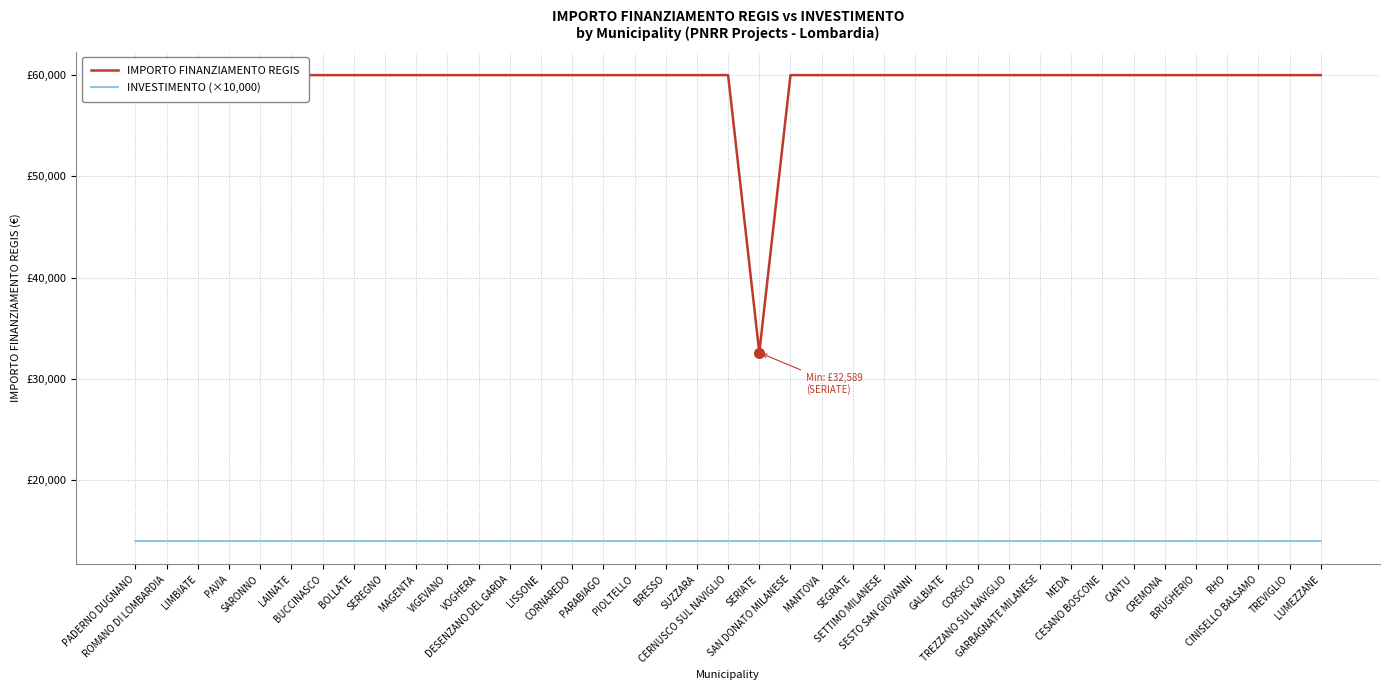

What are all the series names shown in the legend?

IMPORTO FINANZIAMENTO REGIS, INVESTIMENTO (×10,000)